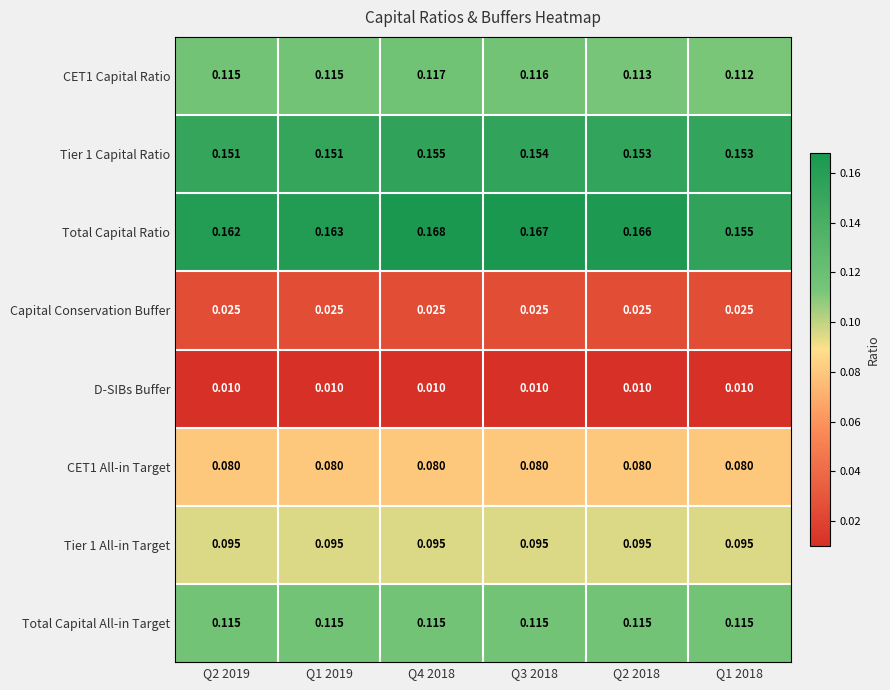

Between Q2 2019 and Q2 2018, which series saw the biggest shift?

Total Capital Ratio